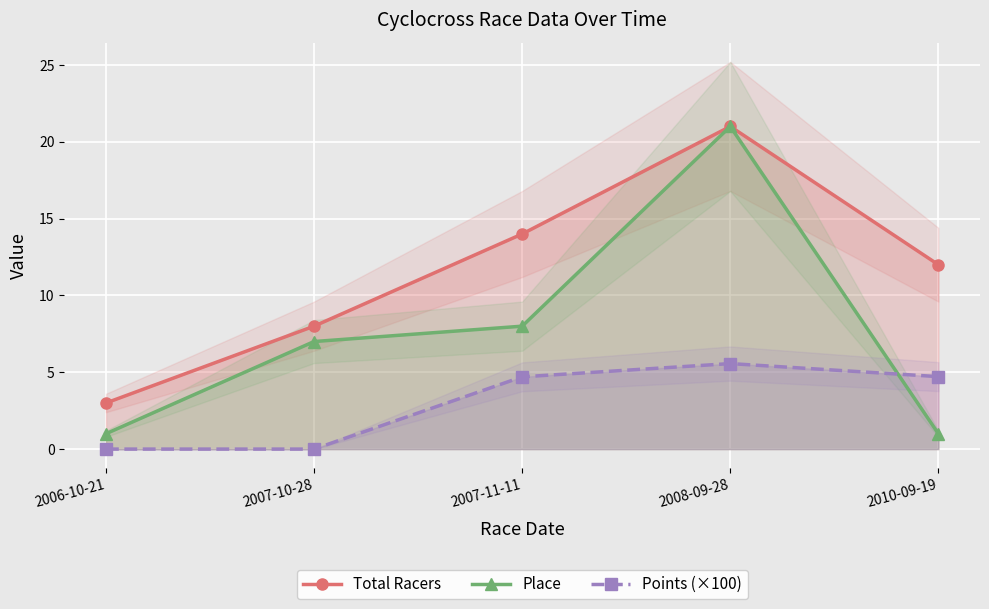

True or false: Place has more than 0 points higher than both neighbors.

True